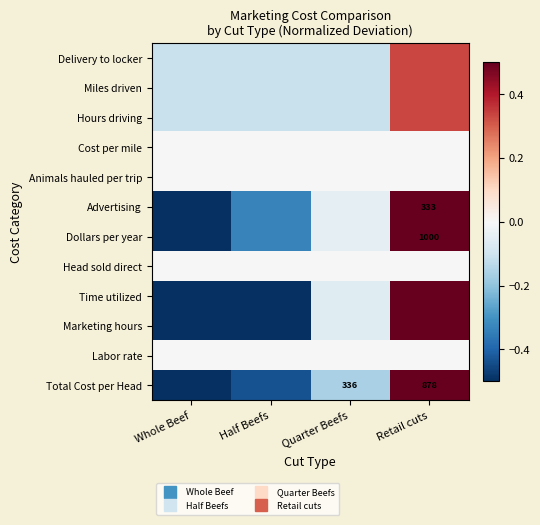

Which category has the lowest value across all series?

Whole Beef